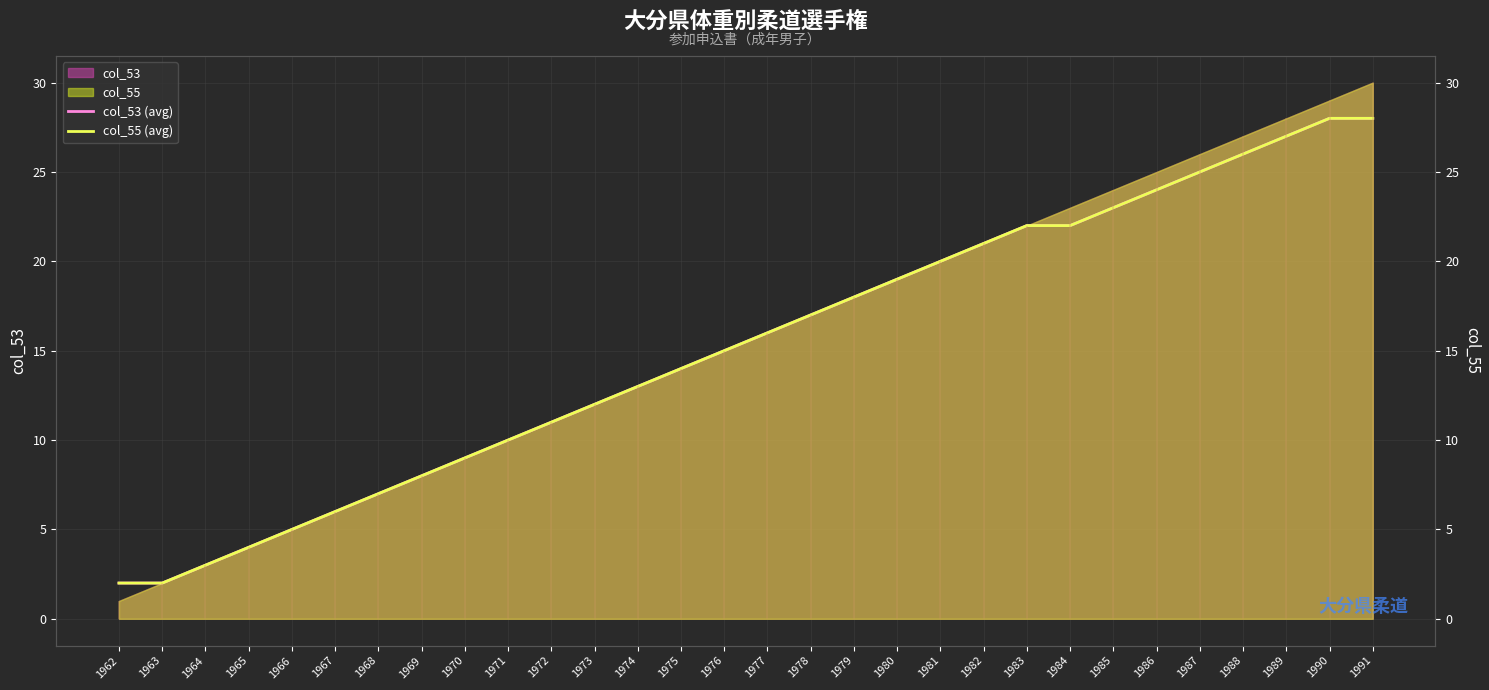

What is the value of the col_53 (avg) point at the 15th from the left?

15